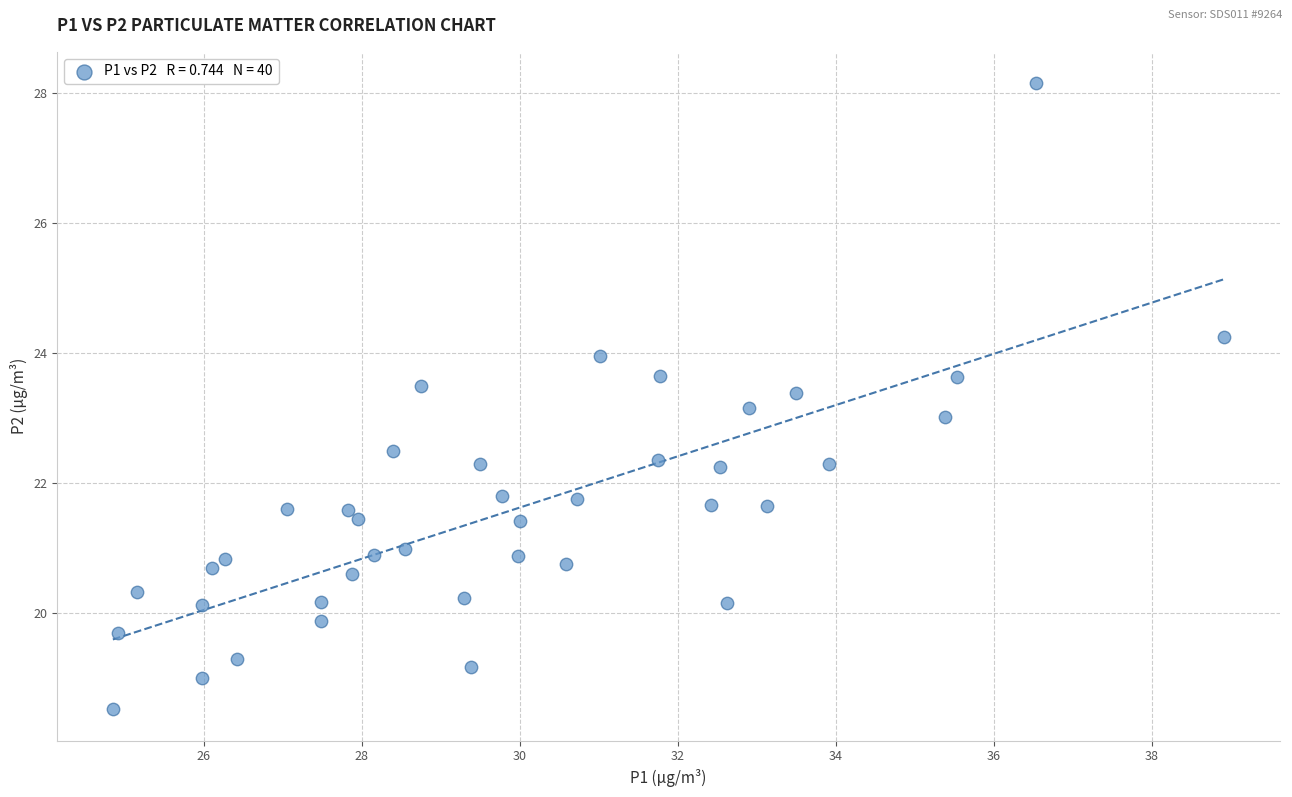

What is the range of Y values (max minus min)?

9.6